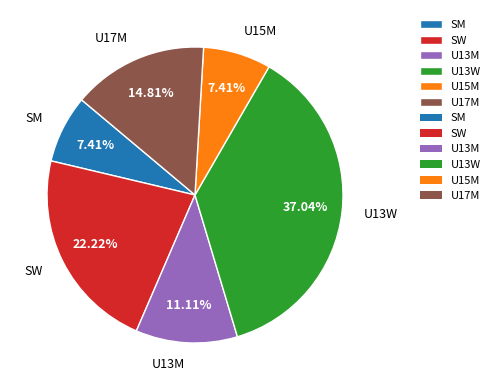

What is the total percentage of U15M and U17M?

22.2%